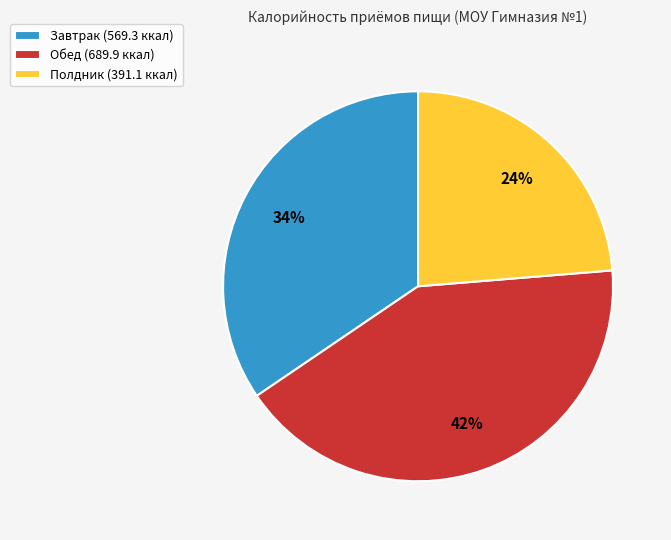

The Обед slice represents 32% of the pie. True or false?

False